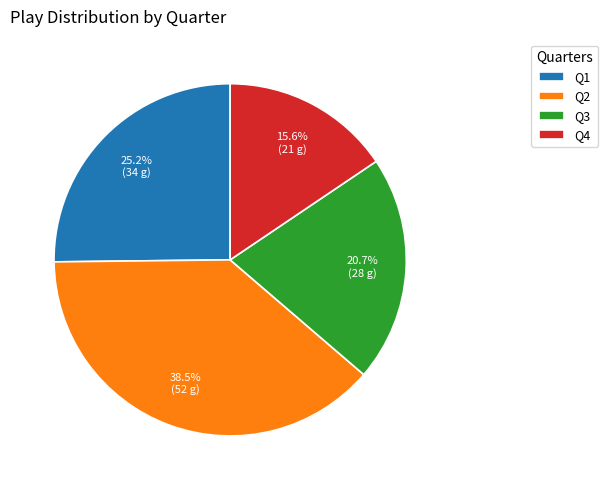

Approximately how many times larger is the value at Q3 compared to Q2?

0.5